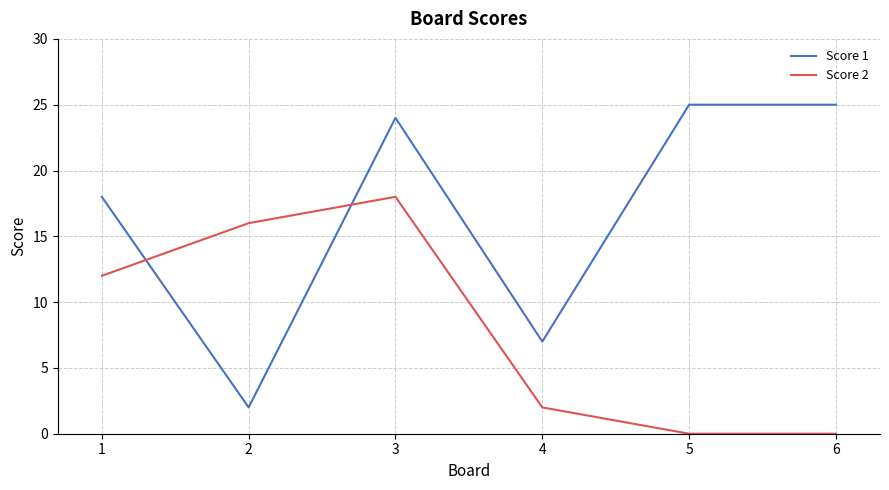

What is the spread (max minus min) of values at 5?

25